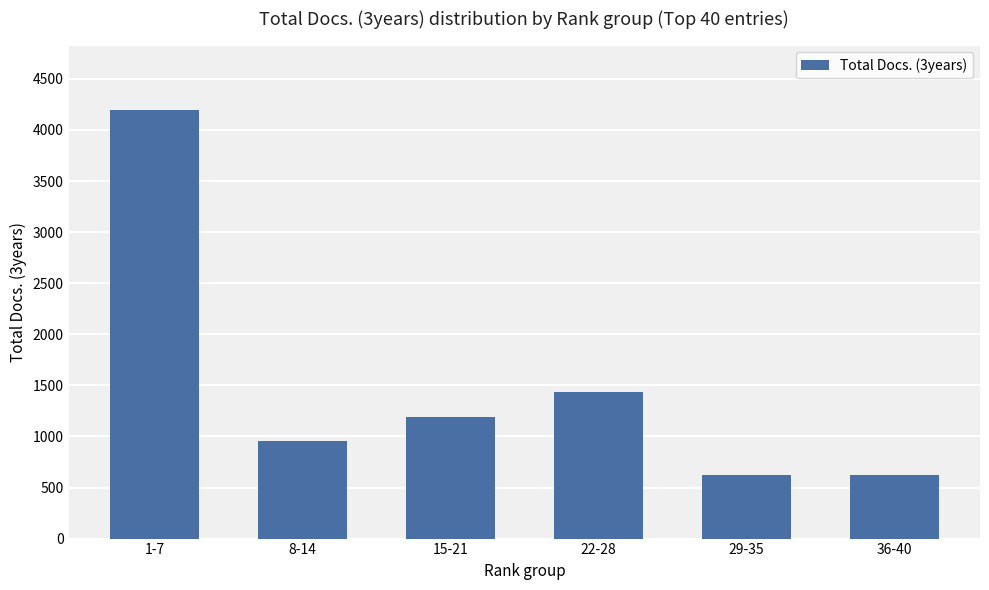

What position from the left is 22-28?

4